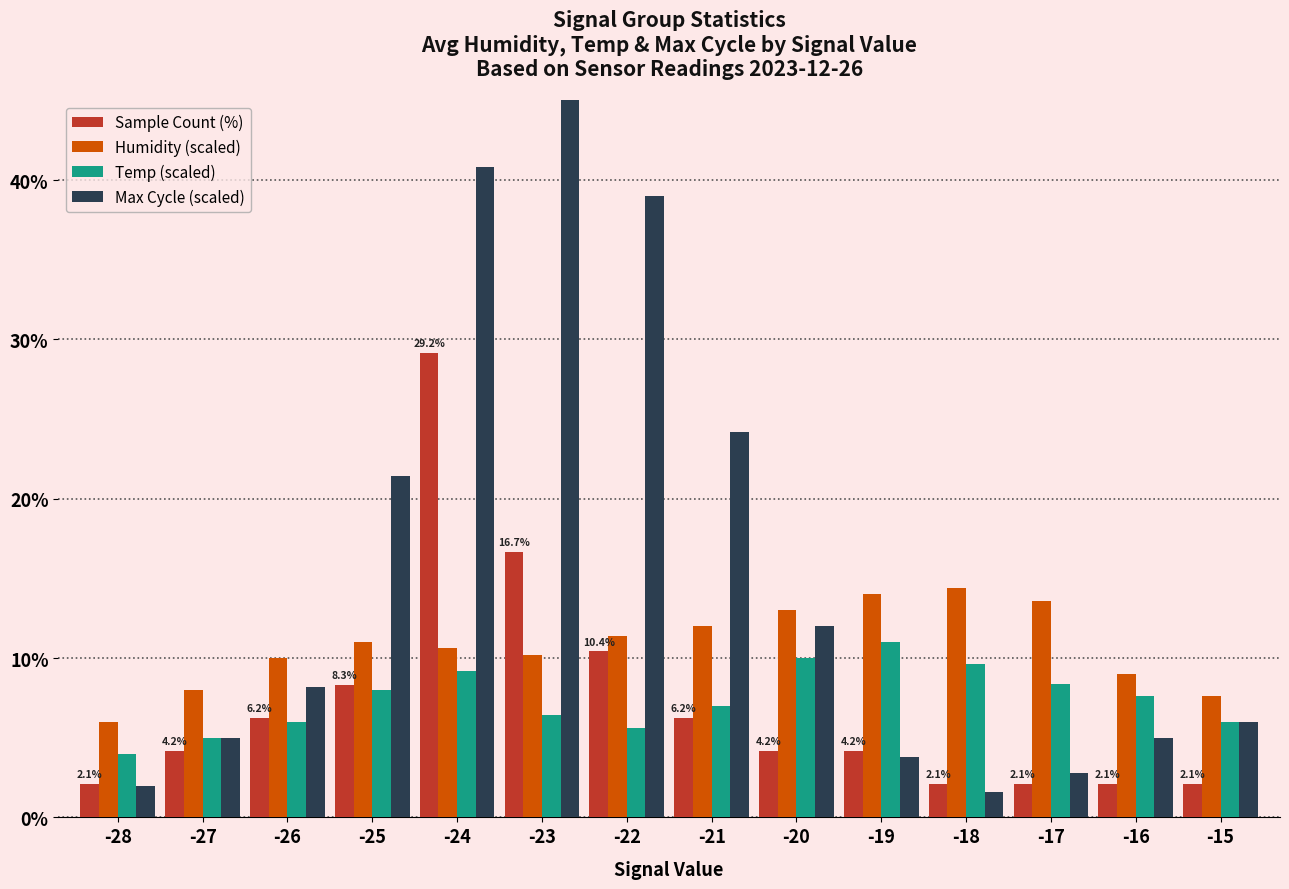

What is the difference between the Sample Count (%) values at -20 and -15?

2.1